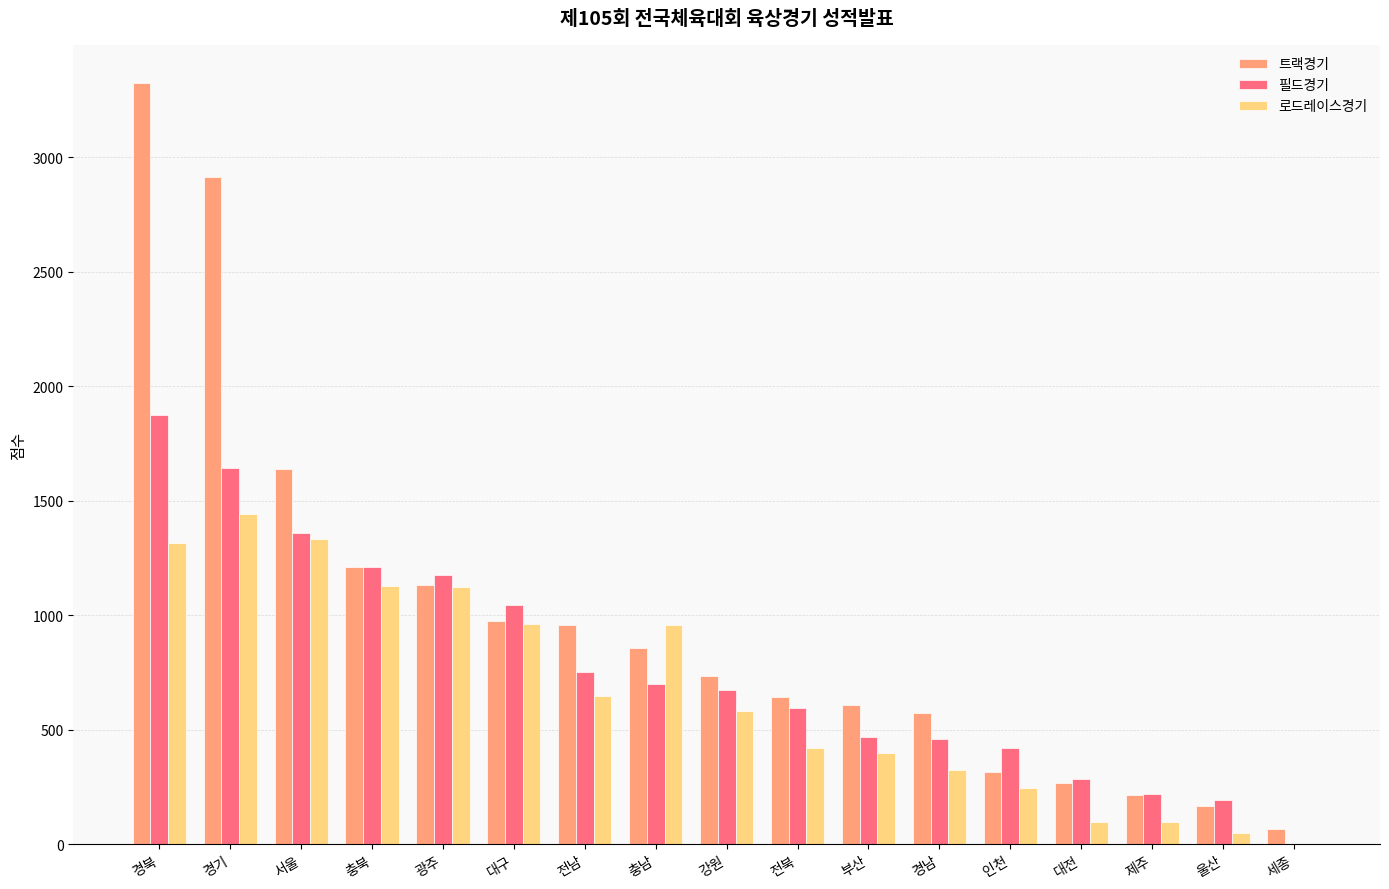

Is the value of 필드경기 at 세종 greater than the value of 트랙경기 at 강원?

No